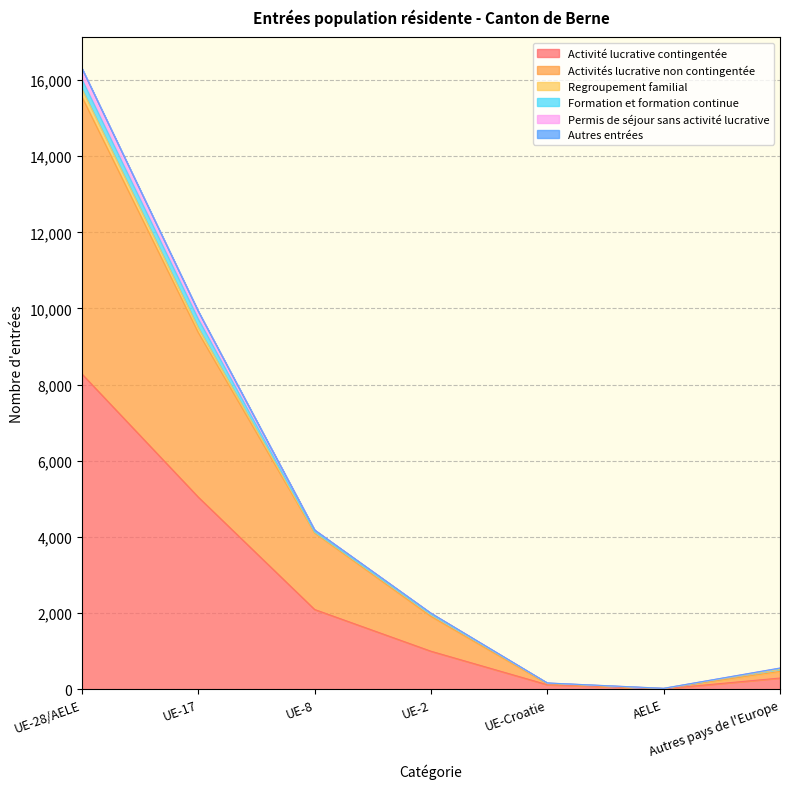

What is the total value across all series at UE-2?

1999